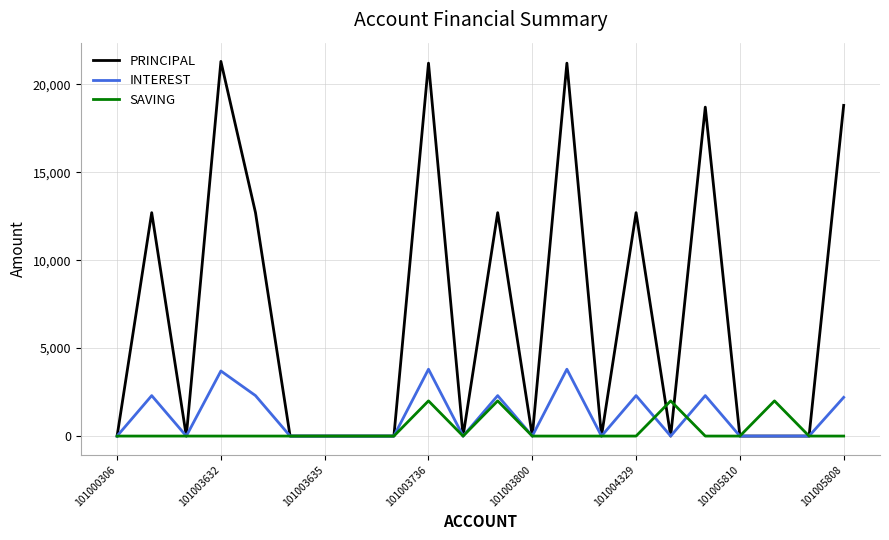

Which series has the largest total across all categories?

PRINCIPAL